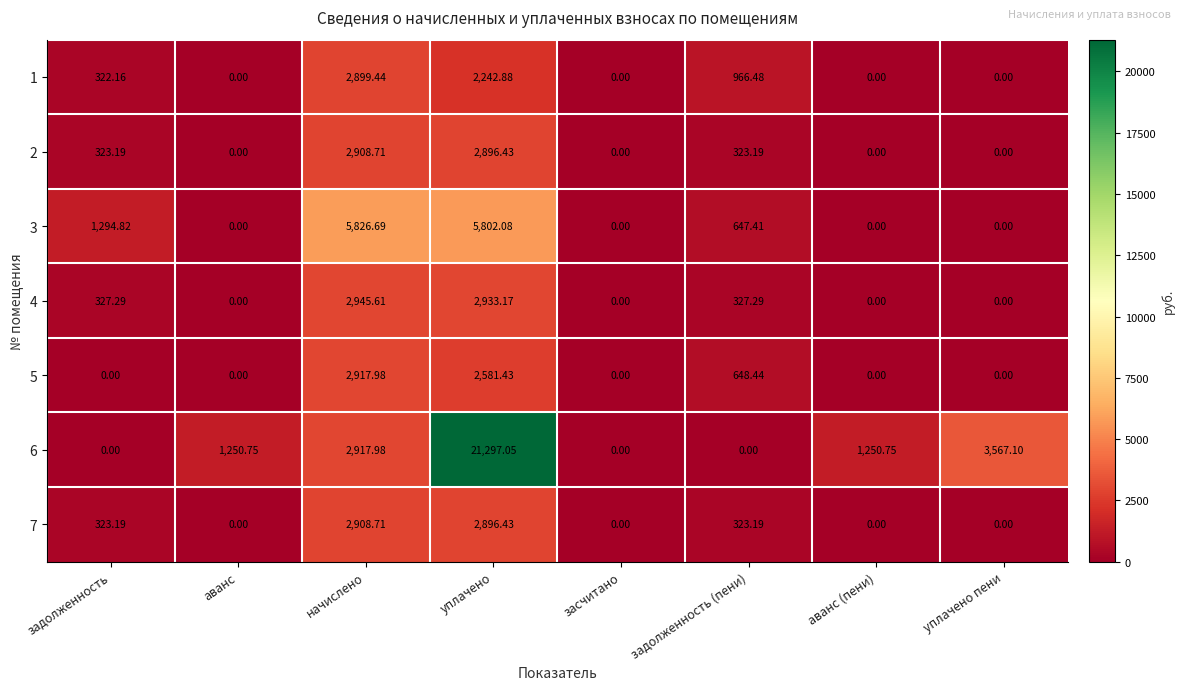

How many values in the 2 series exceed 323?

4